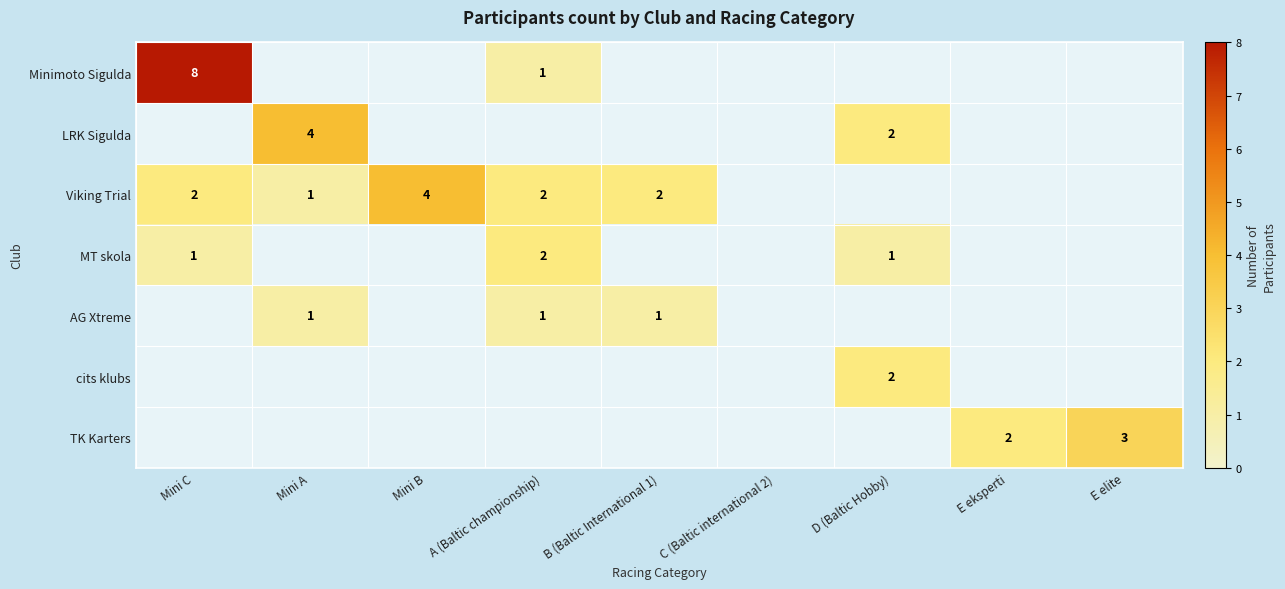

The value of LRK Sigulda at Mini A is 5. True or false?

False